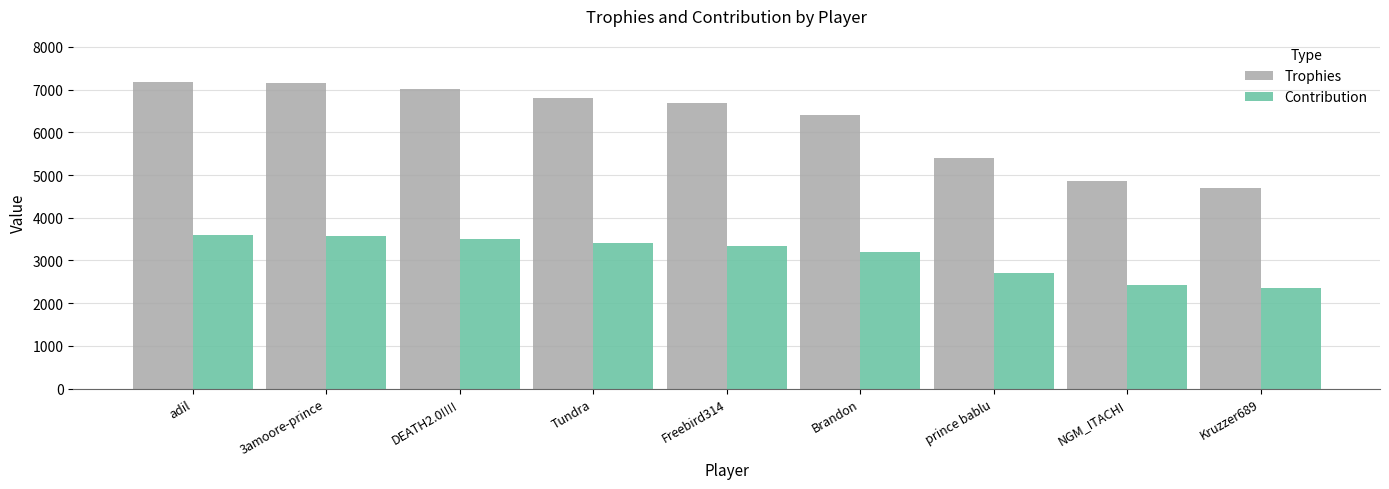

Rank the series by their average value, from highest to lowest.

Trophies, Contribution